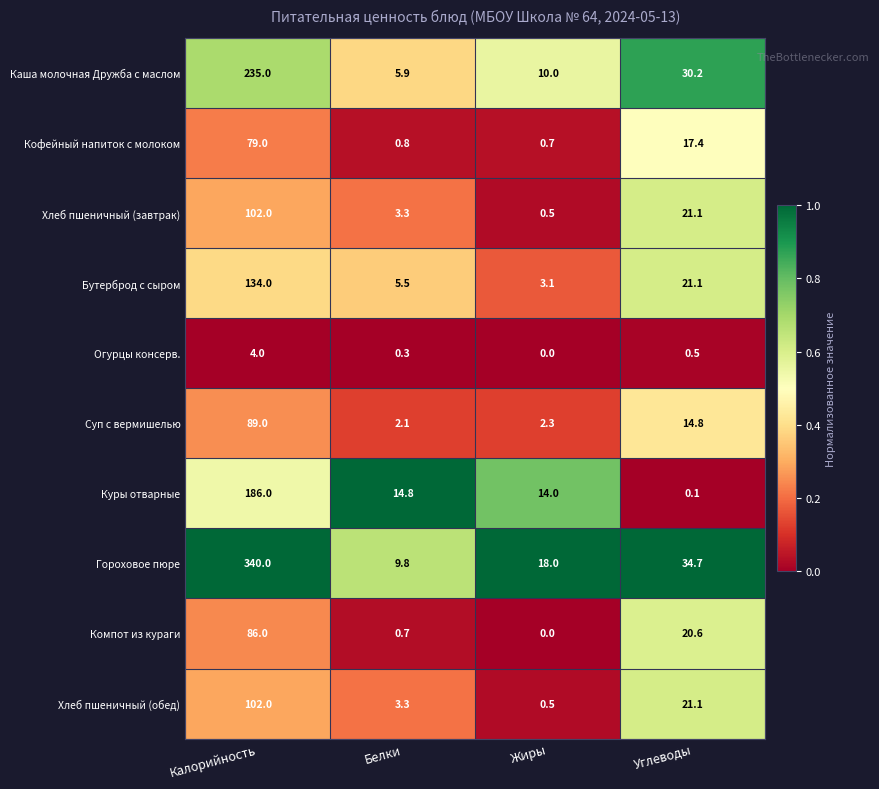

What is the maximum value for Компот из кураги?

86.0